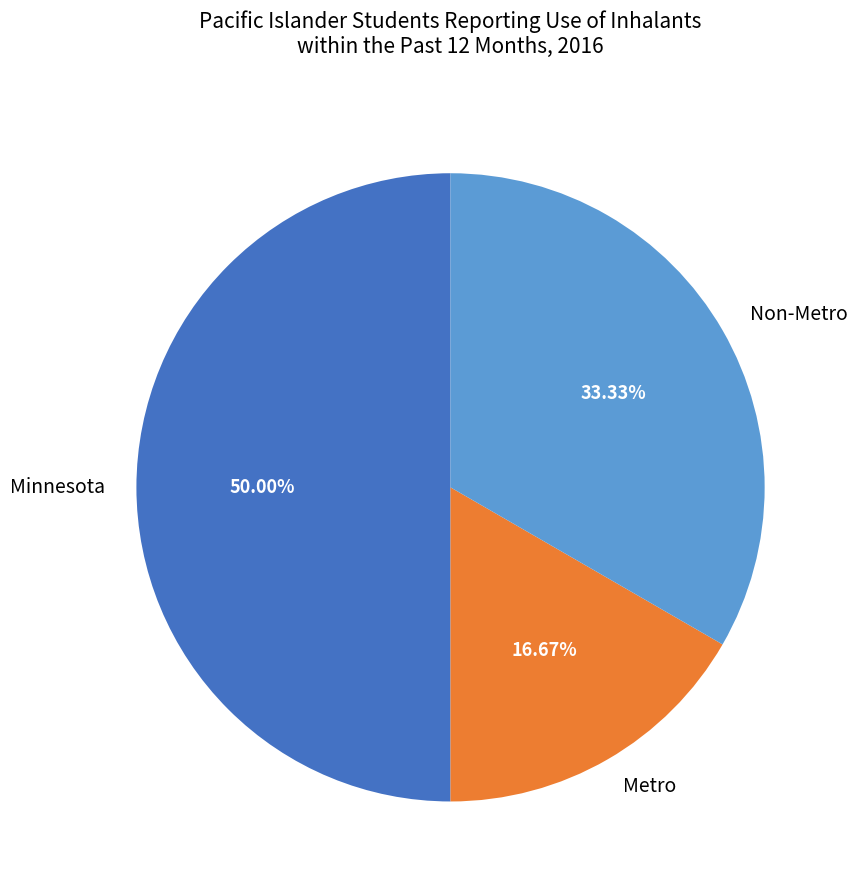

To the nearest percent, what is the difference between the largest and smallest slice percentages?

33%